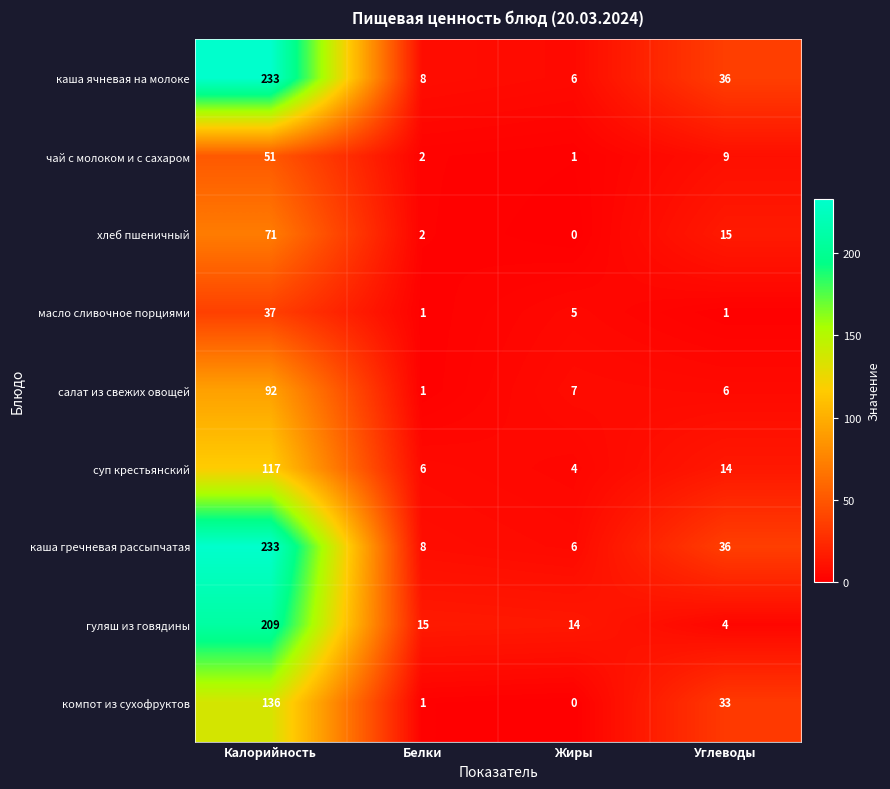

True or false: чай с молоком и с сахаром has a value of 13 at Углеводы.

False